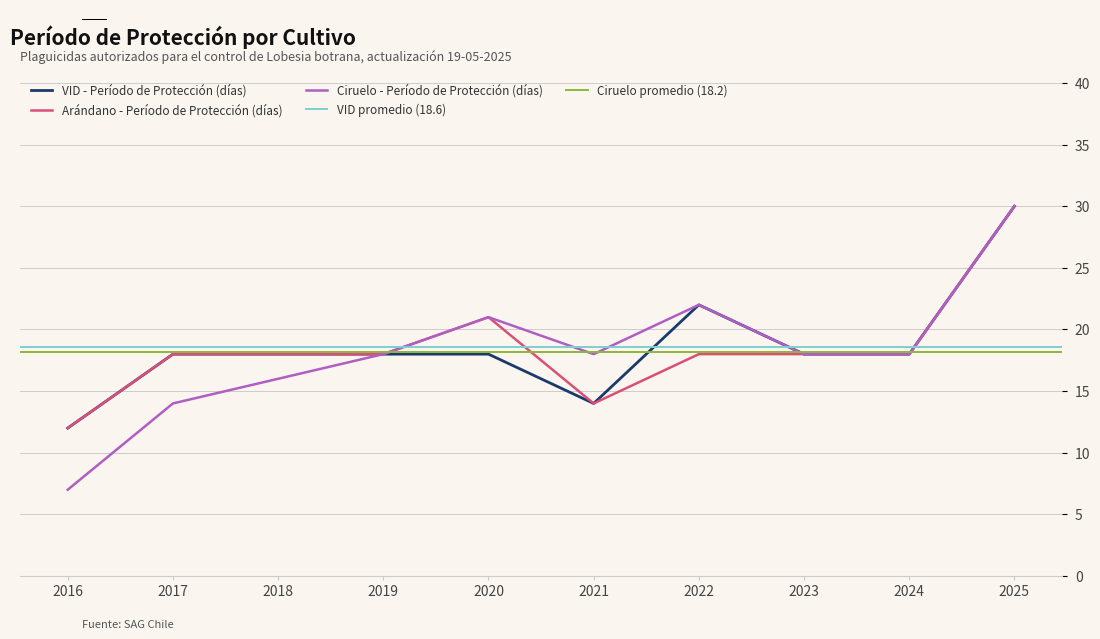

How many values in the VID - Período de Protección (días) series exceed 18?

2